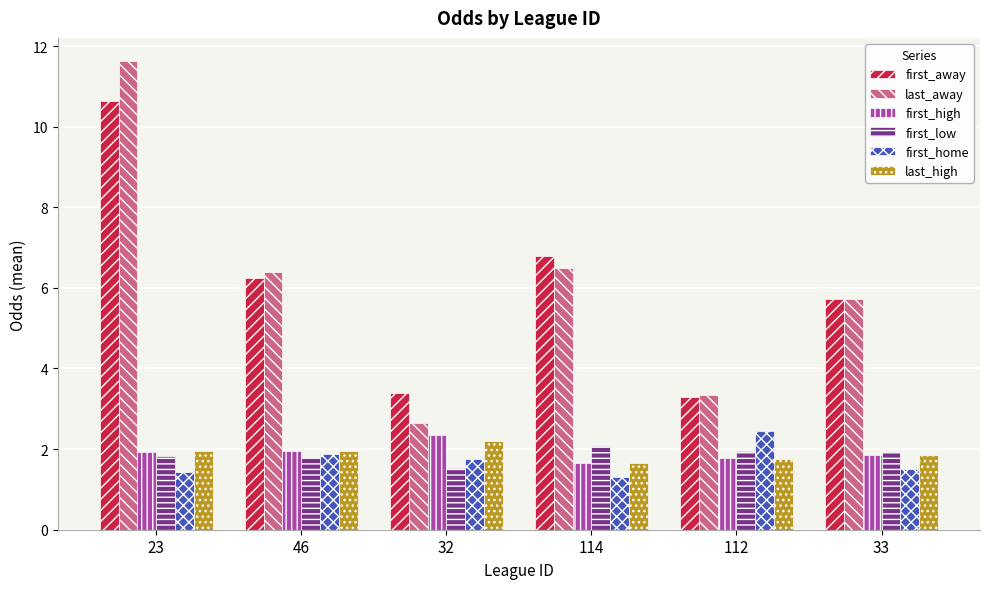

What is the sum of all last_high values?

11.4